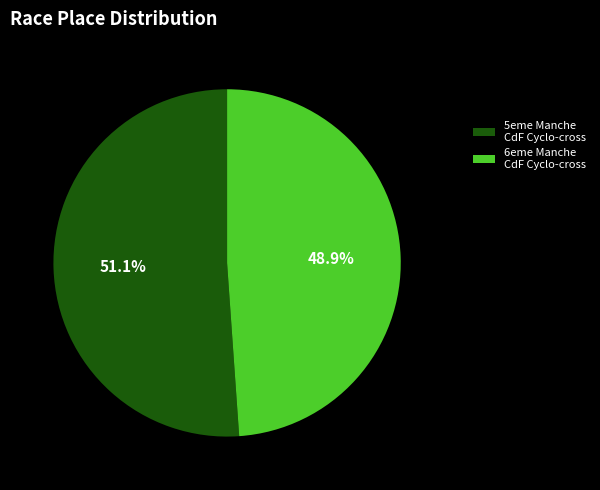

How many slices are in this pie chart?

2